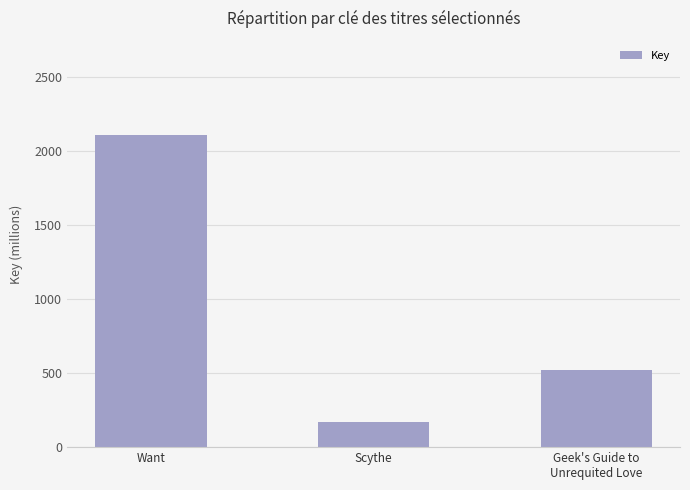

How many data points are less than 523?

1